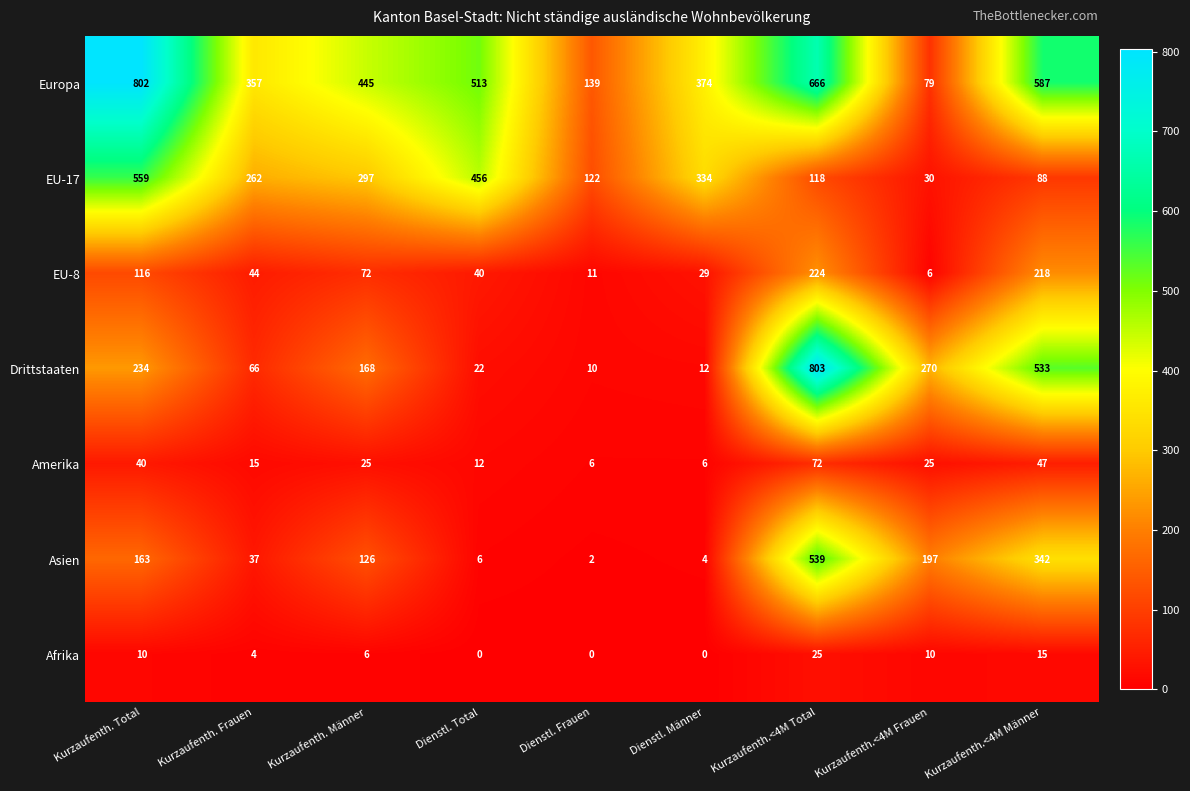

What is the maximum value shown in the chart?

803